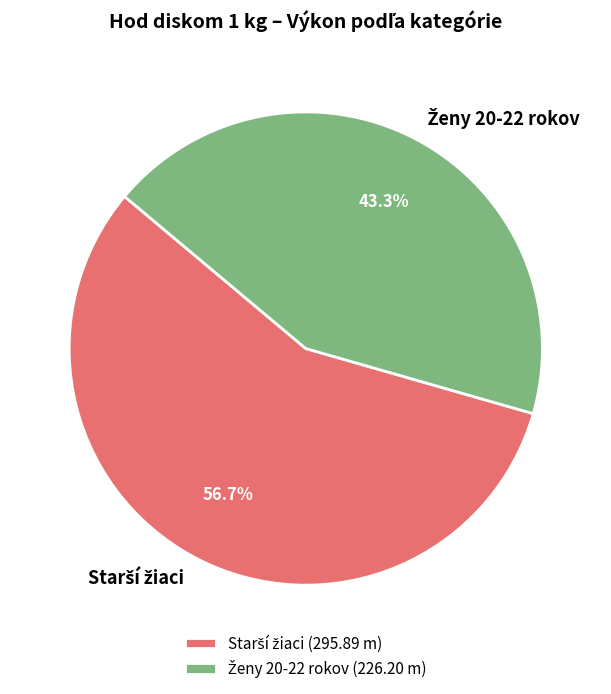

Is there any slice that represents more than half of the pie?

Yes